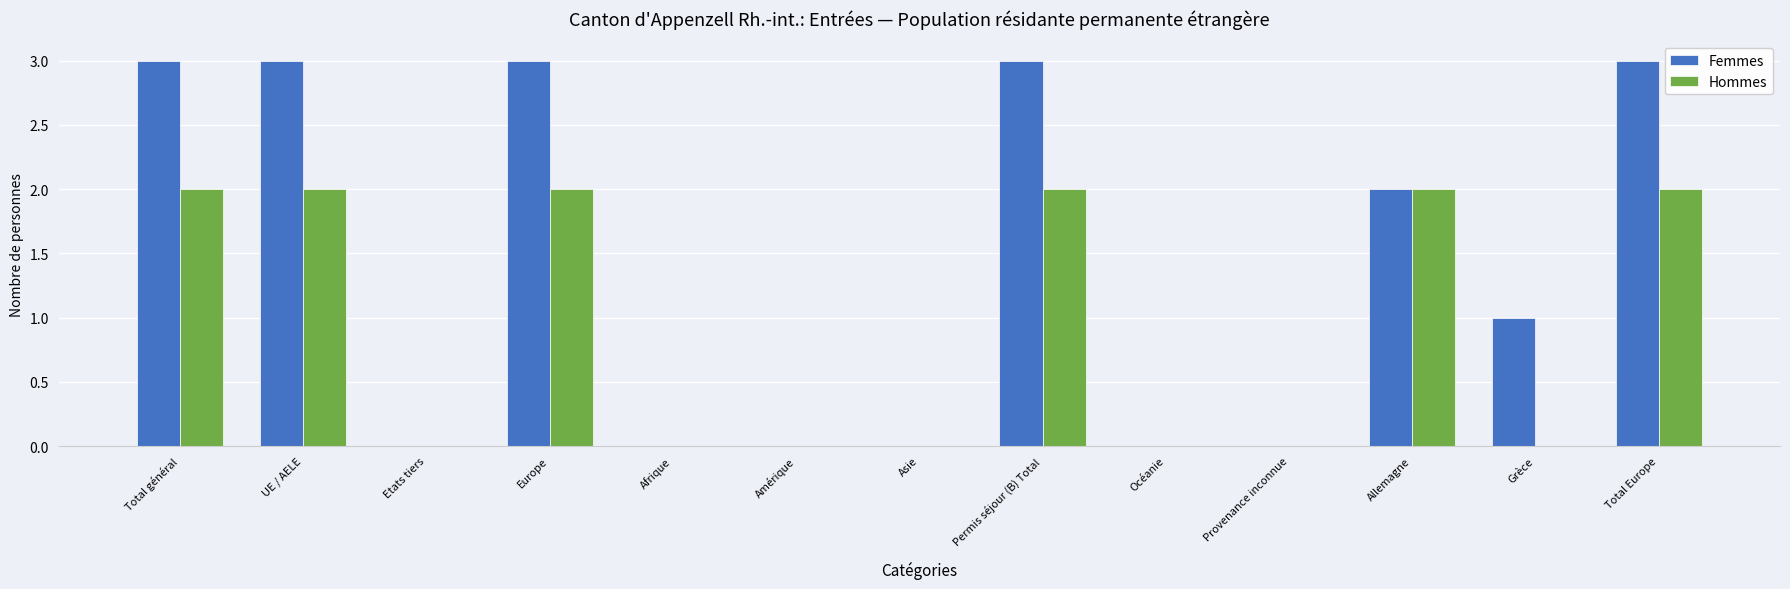

Are the bars grouped side by side (vs. stacked)?

Yes